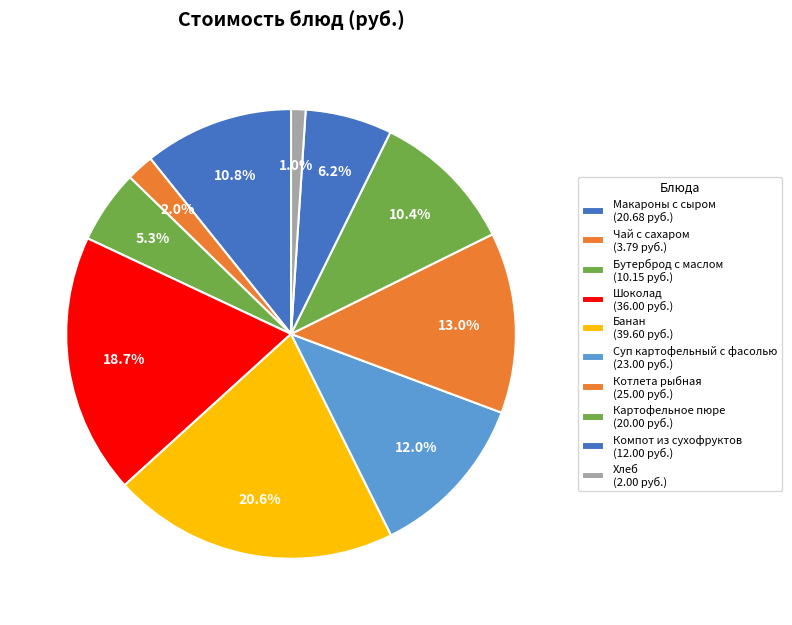

What is the change in value from Макароны с сыром to Компот из сухофруктов?

-8.7